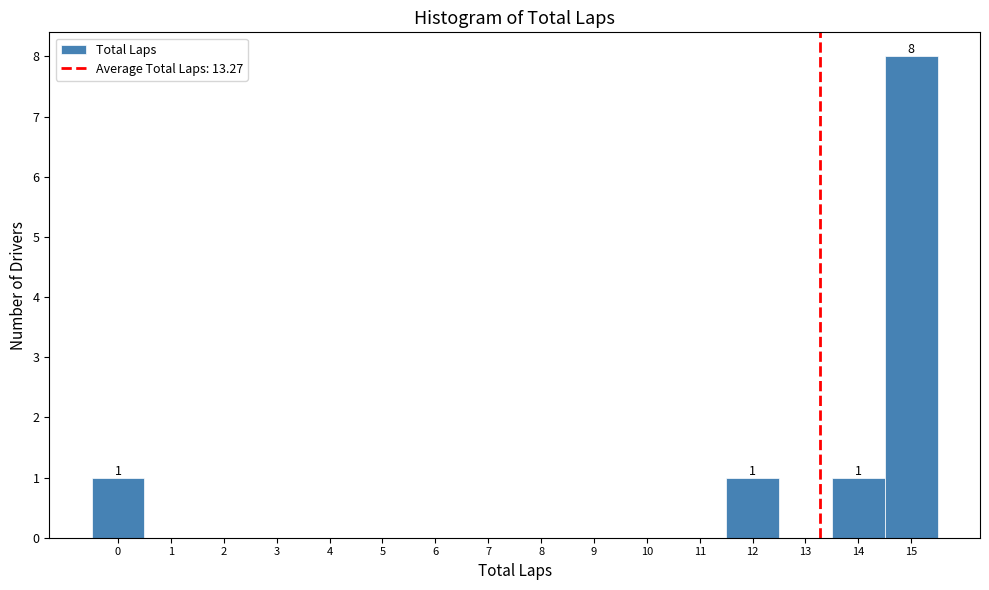

Which range on the x-axis has the tallest bar?

14.5 to 15.5